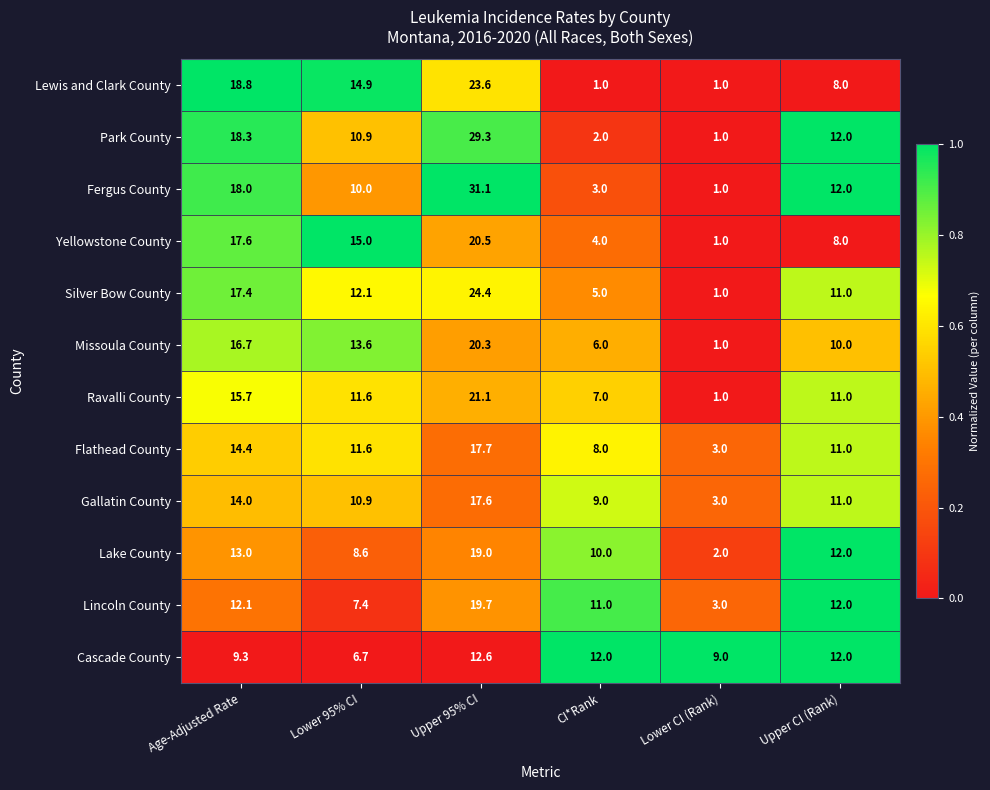

Is it true that Fergus County equals 13.0 at Lower 95% CI?

False